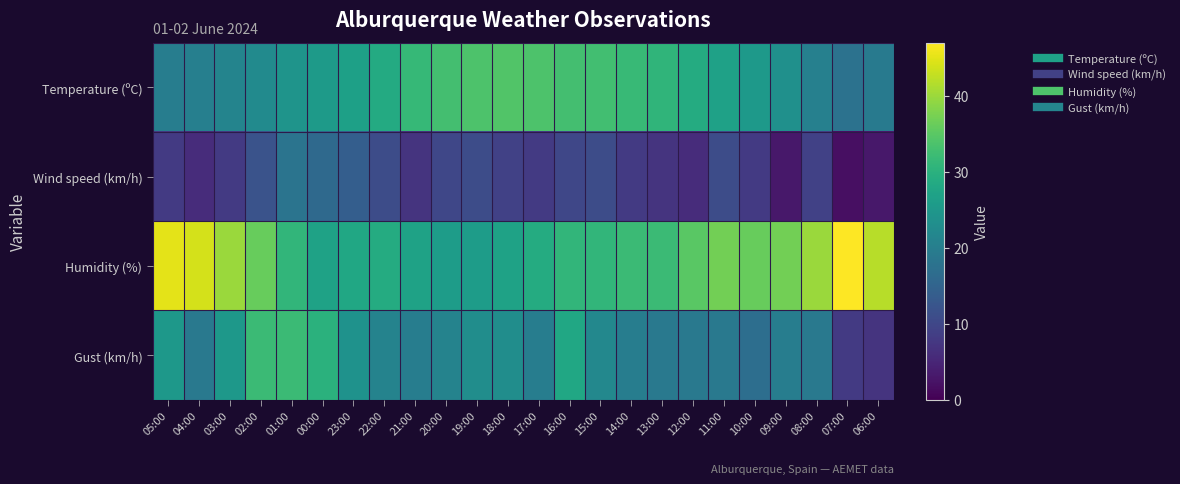

Reading right to left, transcribe all the data shown in this chart.

Temperature (ºC): 06:00=19.2	07:00=17.8	08:00=20.4	09:00=23.5	10:00=25.5	11:00=26.9	12:00=28.9	13:00=30.7	14:00=31.7	15:00=32.8	16:00=33.0	17:00=33.8	18:00=34.3	19:00=33.8	20:00=33.0	21:00=31.4	22:00=28.7	23:00=26.8	00:00=25.7	01:00=24.4	02:00=22.4	03:00=21.2	04:00=20.2	05:00=20.0
Wind speed (km/h): 06:00=3.0	07:00=2.0	08:00=9.0	09:00=3.0	10:00=8.0	11:00=11.0	12:00=6.0	13:00=7.0	14:00=8.0	15:00=11.0	16:00=10.0	17:00=8.0	18:00=9.0	19:00=11.0	20:00=10.0	21:00=7.0	22:00=11.0	23:00=14.0	00:00=16.0	01:00=18.0	02:00=12.0	03:00=8.0	04:00=6.0	05:00=8.0
Humidity (%): 06:00=42.0	07:00=47.0	08:00=40.0	09:00=37.0	10:00=36.0	11:00=37.0	12:00=35.0	13:00=32.0	14:00=32.0	15:00=31.0	16:00=31.0	17:00=29.0	18:00=27.0	19:00=26.0	20:00=26.0	21:00=27.0	22:00=29.0	23:00=28.0	00:00=27.0	01:00=31.0	02:00=36.0	03:00=40.0	04:00=44.0	05:00=45.0
Gust (km/h): 06:00=7.0	07:00=8.0	08:00=19.0	09:00=20.0	10:00=17.0	11:00=19.0	12:00=19.0	13:00=19.0	14:00=20.0	15:00=22.0	16:00=28.0	17:00=20.0	18:00=23.0	19:00=23.0	20:00=21.0	21:00=20.0	22:00=21.0	23:00=24.0	00:00=30.0	01:00=32.0	02:00=32.0	03:00=25.0	04:00=19.0	05:00=25.0